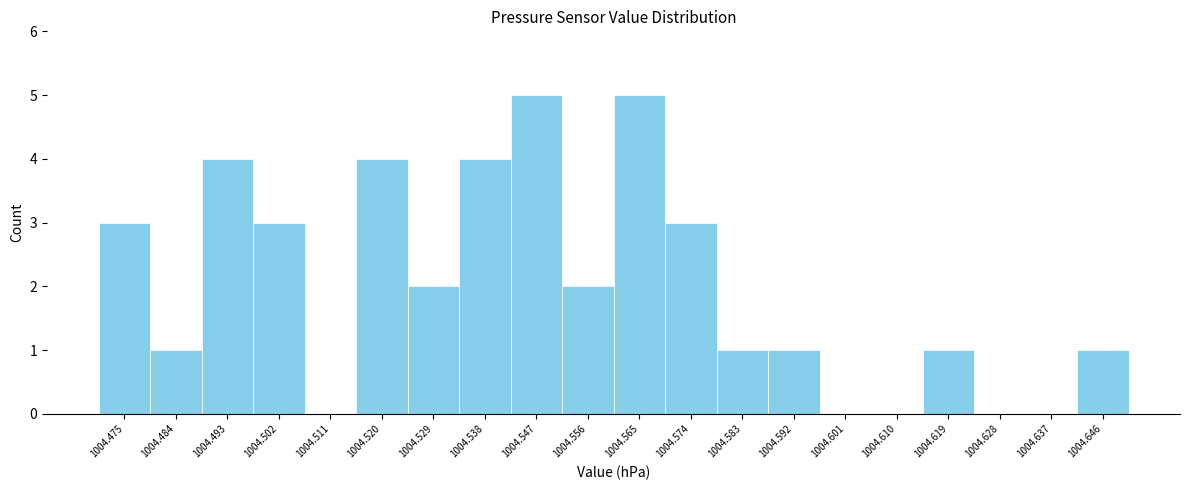

Reading left to right, extract all data points from this chart.

1004.475=3	1004.484=1	1004.493=4	1004.502=3	1004.511=0	1004.520=4	1004.529=2	1004.538=4	1004.547=5	1004.556=2	1004.565=5	1004.574=3	1004.583=1	1004.592=1	1004.601=0	1004.610=0	1004.619=1	1004.628=0	1004.637=0	1004.646=1